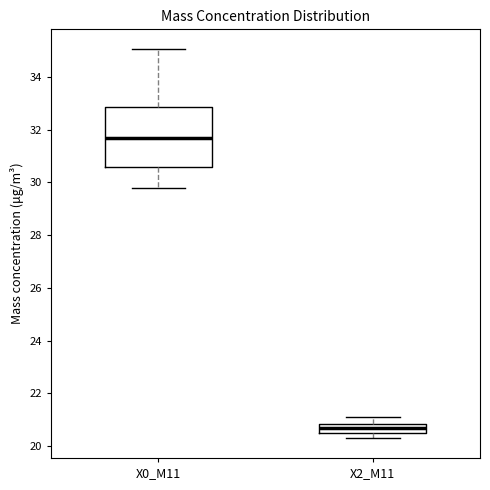

Which box is the tallest, from its lower edge to its upper edge?

X0_M11